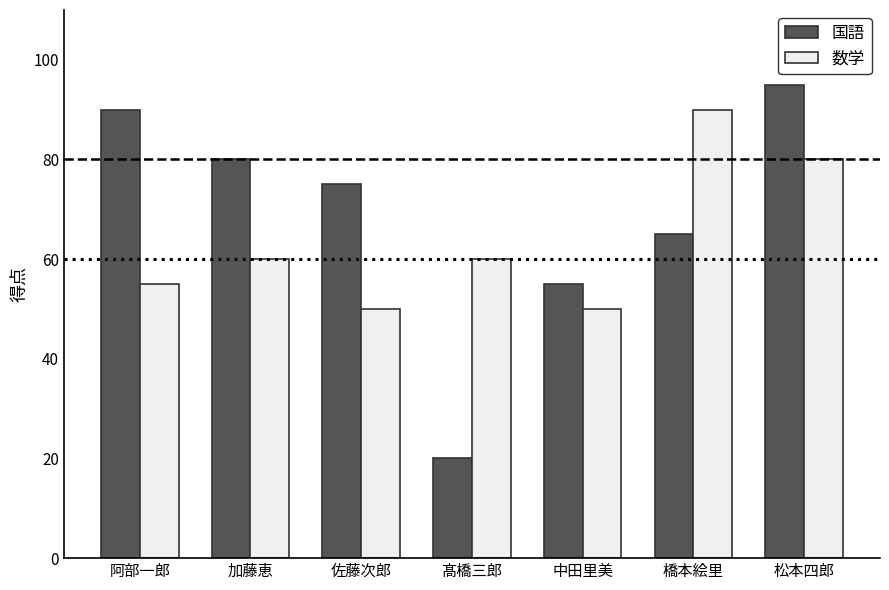

What is the label of the 1st bar from the left?

阿部一郎